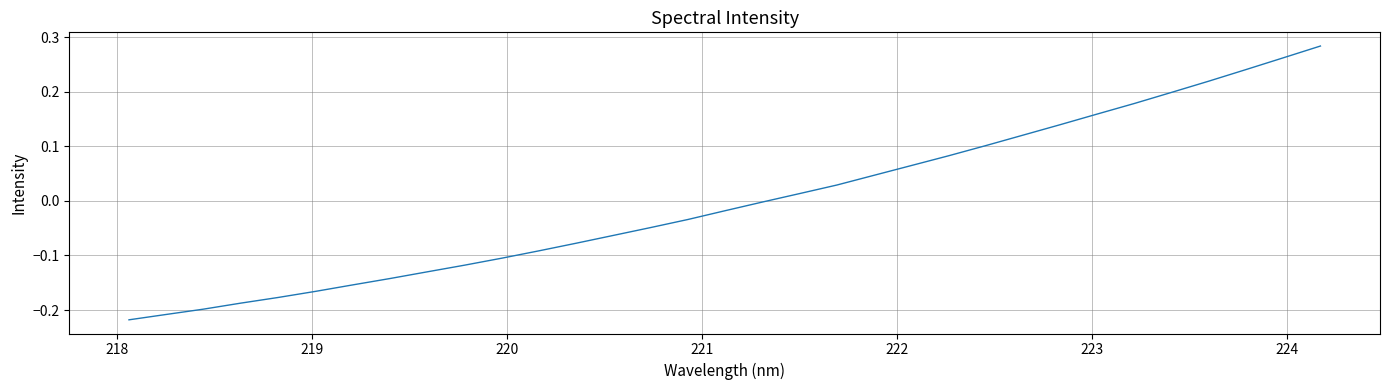

What is the difference between the maximum and minimum values?

0.5